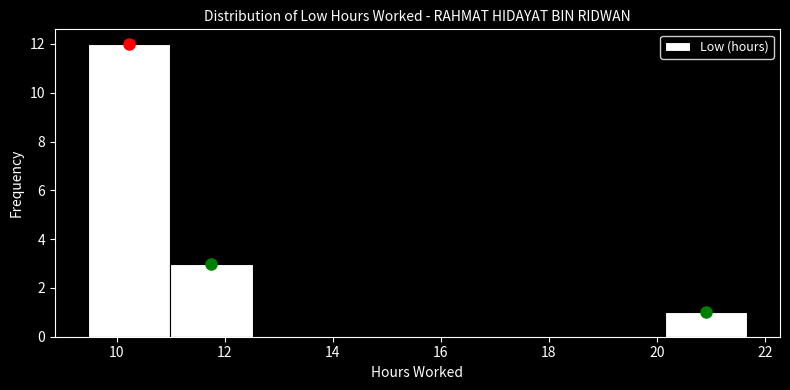

Reading left to right, transcribe this chart: for each bar, give the range it covers on the x-axis and its height. Neither the bar edges nor the heights are printed on the chart, so give them approximately, as read against the axes.

9.4 to 11.0: 12
11.0 to 12.6: 3
12.6 to 14.0: 0
14.0 to 15.6: 0
15.6 to 17.0: 0
17.0 to 18.6: 0
18.6 to 20.2: 0
20.2 to 21.6: 1